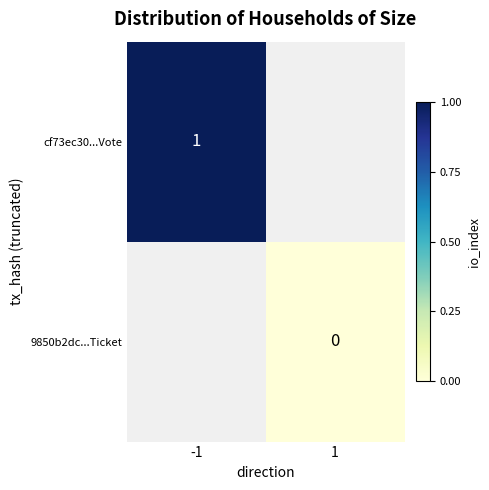

The value of cf73ec30...Vote at -1 is 2. True or false?

False